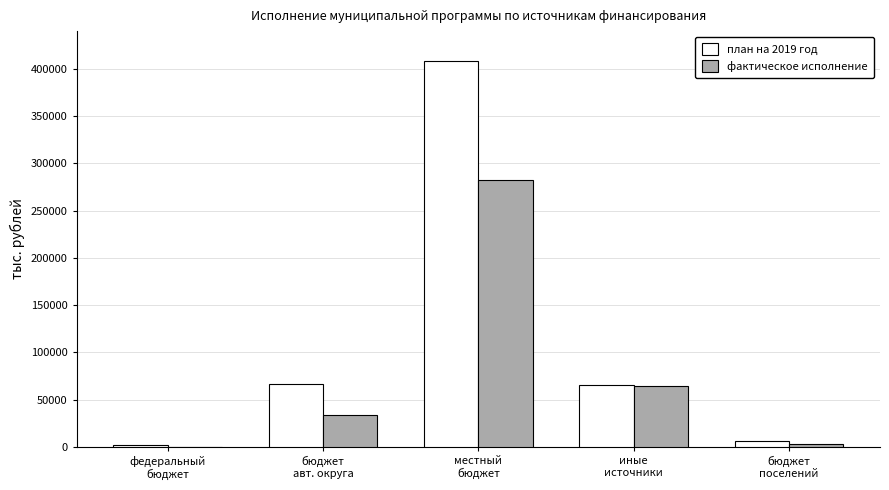

Which series has the largest total across all categories?

план на 2019 год